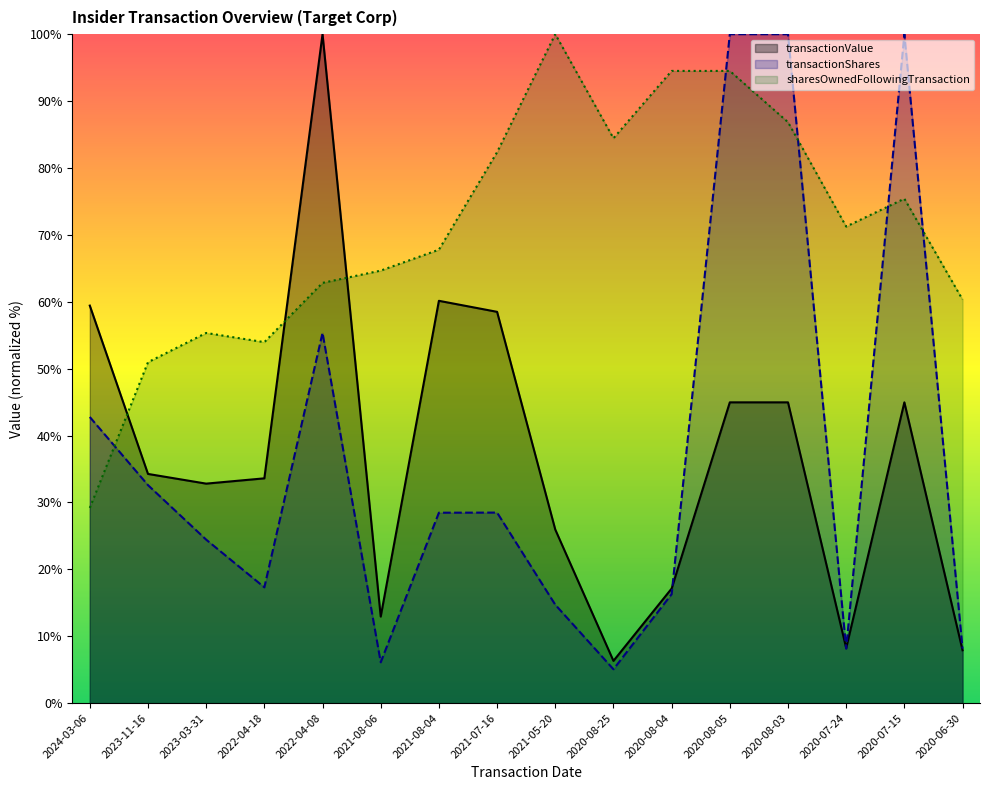

How many intersections are there between transactionValue and sharesOwnedFollowingTransaction?

3